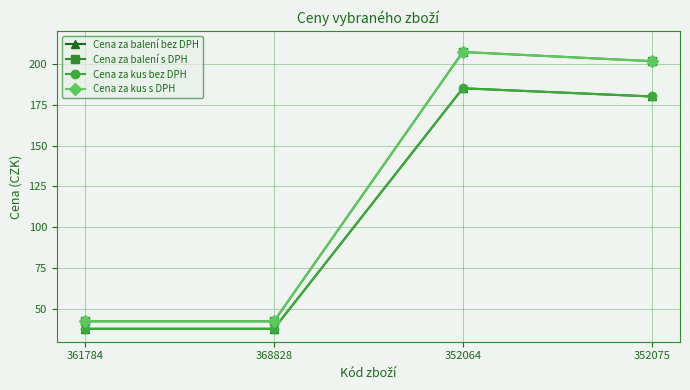

True or false: Cena za kus bez DPH and Cena za kus s DPH intersect in this chart.

False